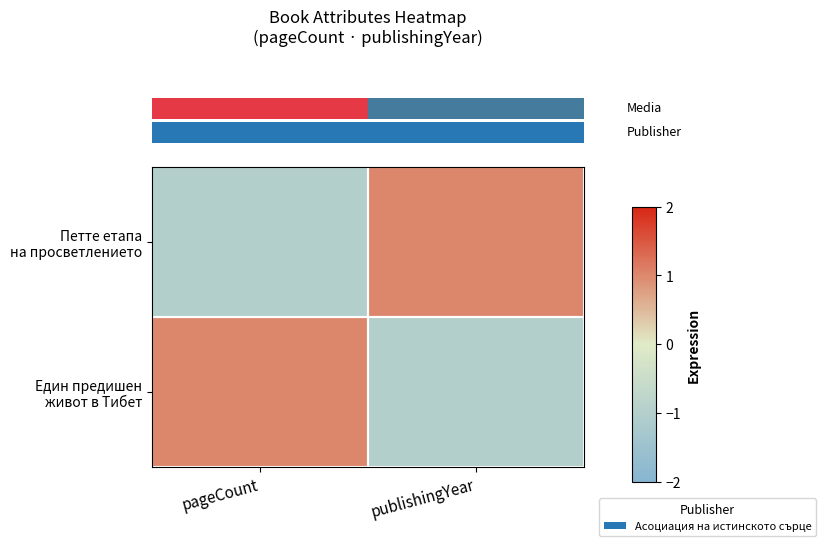

Rank the series at pageCount from lowest to highest value.

row_0, row_1